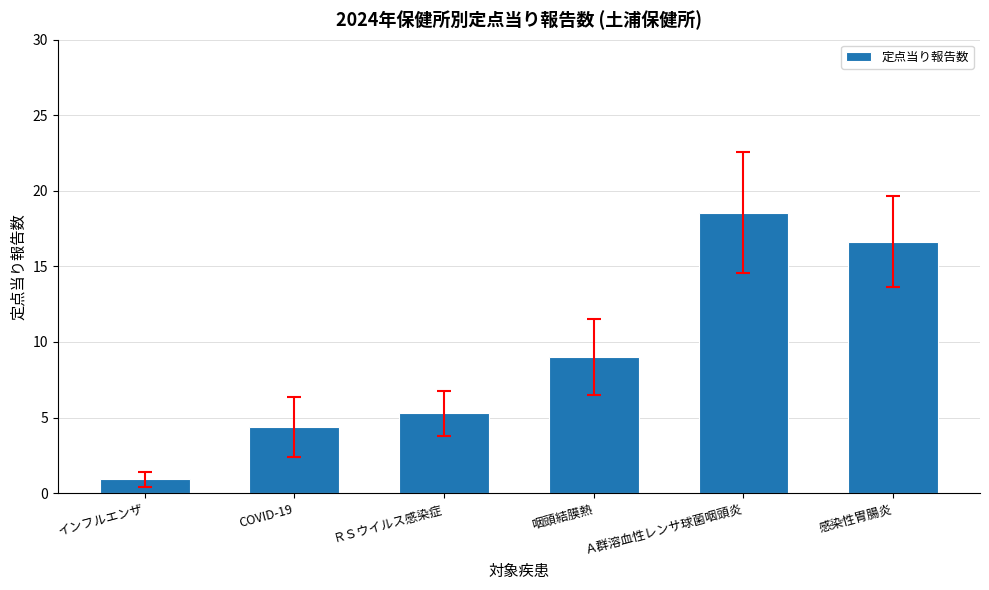

Between 感染性胃腸炎 and COVID-19, which is larger?

感染性胃腸炎